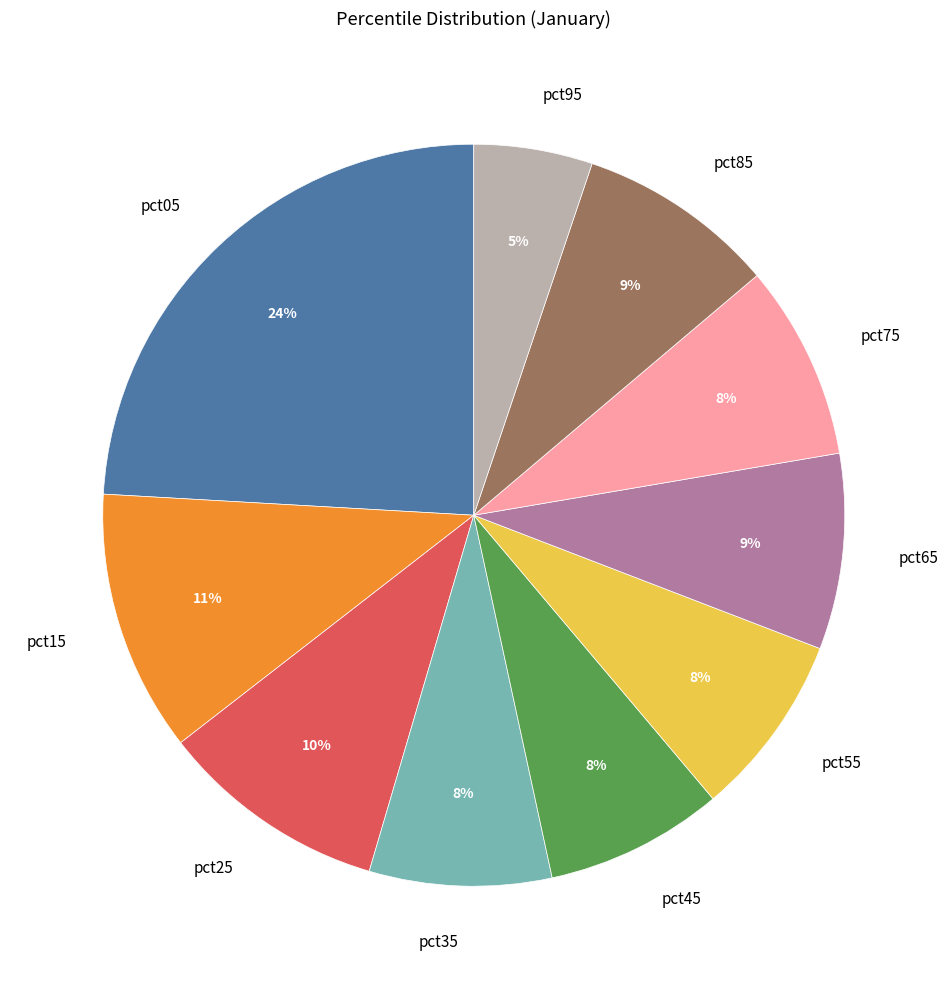

How many segments does this pie chart have?

10